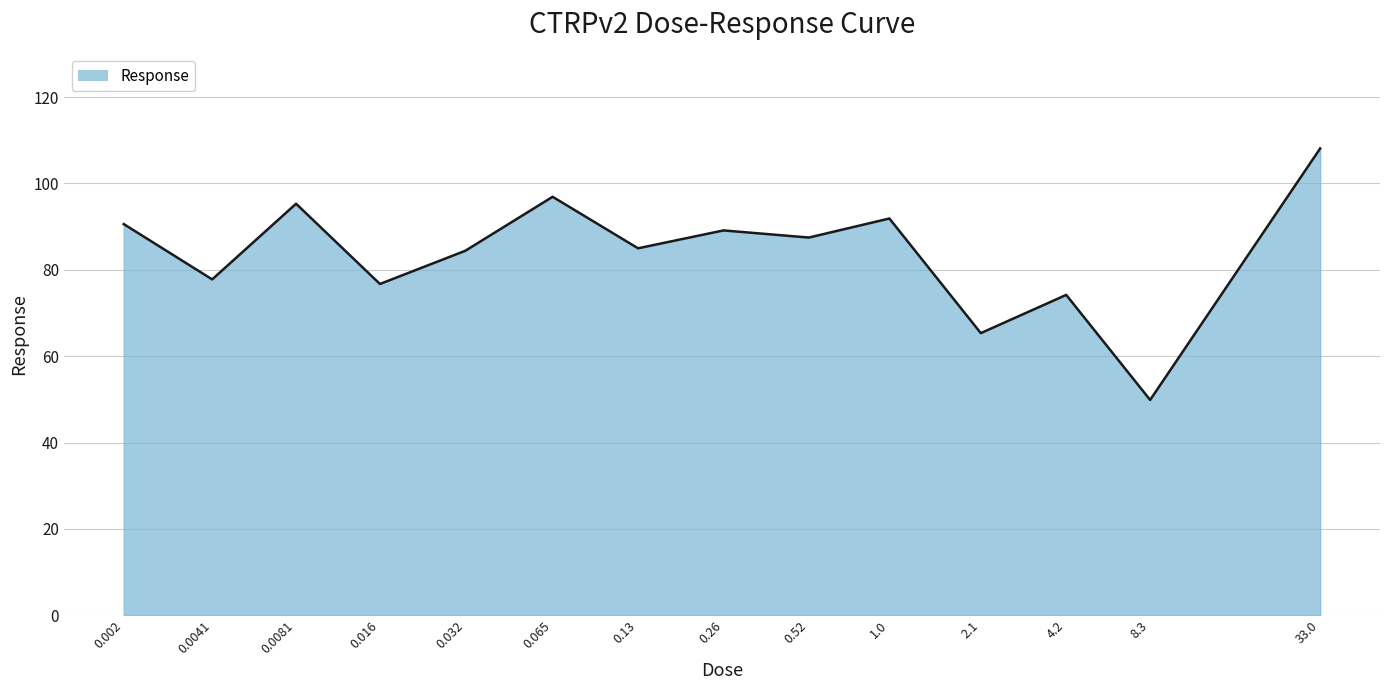

How many interior local peaks (higher than both neighbors) does the data have?

5